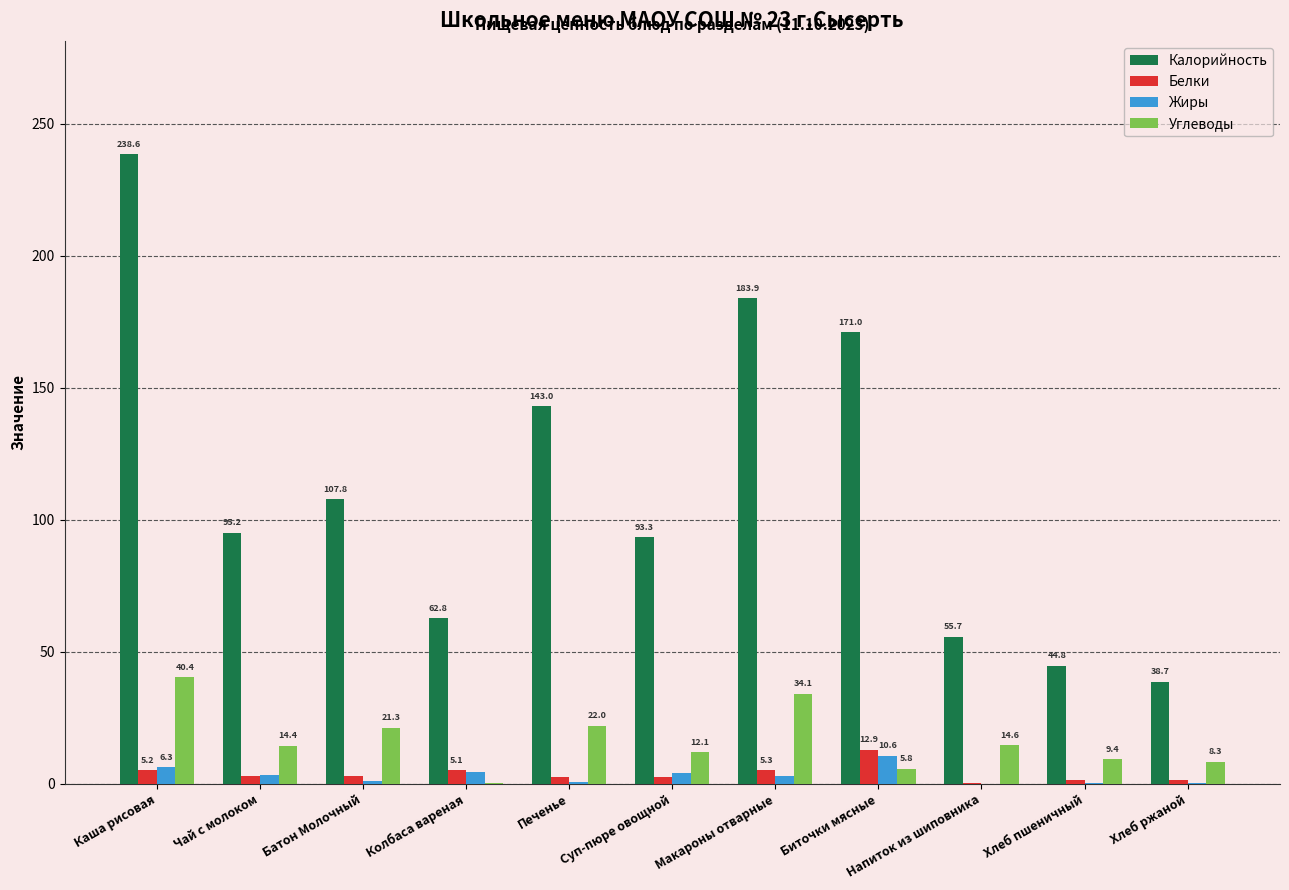

How many groups of bars are there?

11